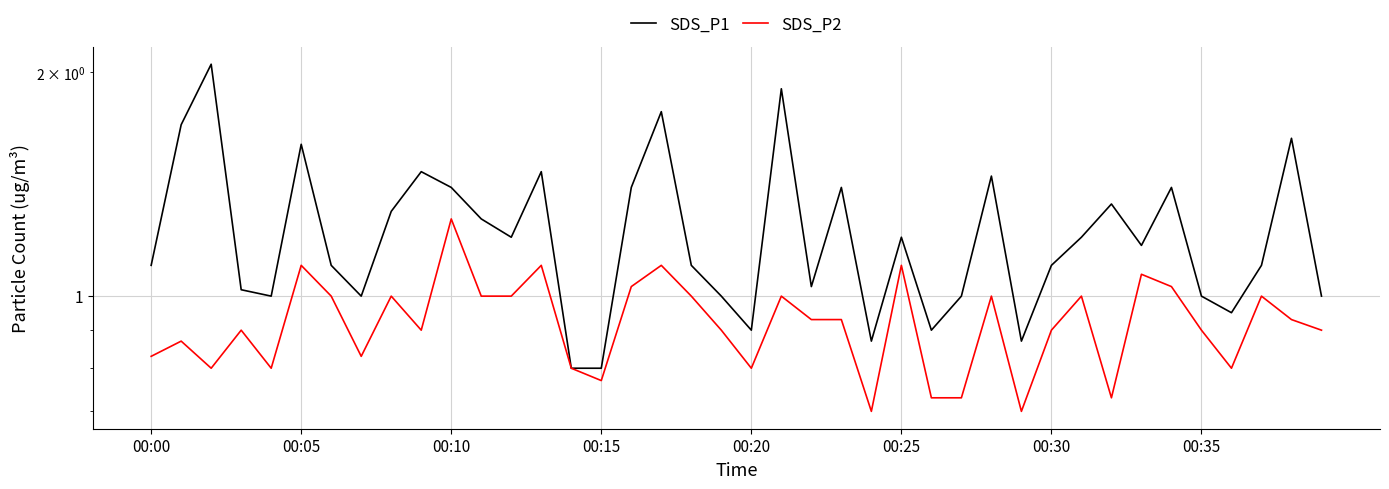

Which series changed the most between 11 and 33?

SDS_P1